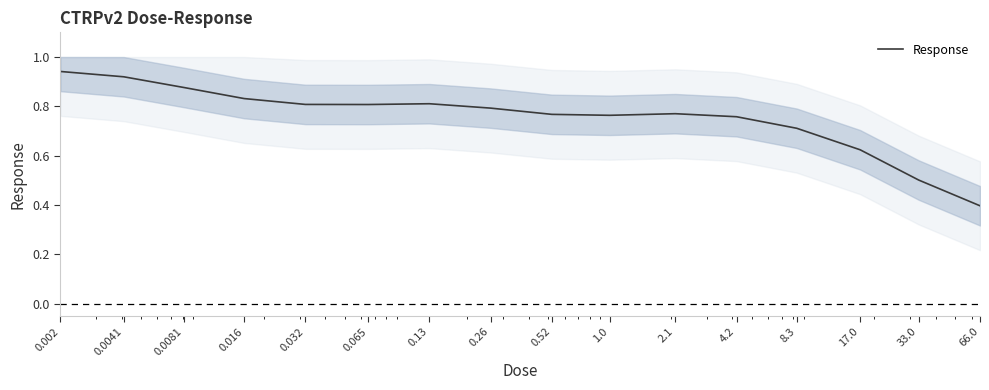

Which has a higher value, 0.032 or 0.065?

0.032